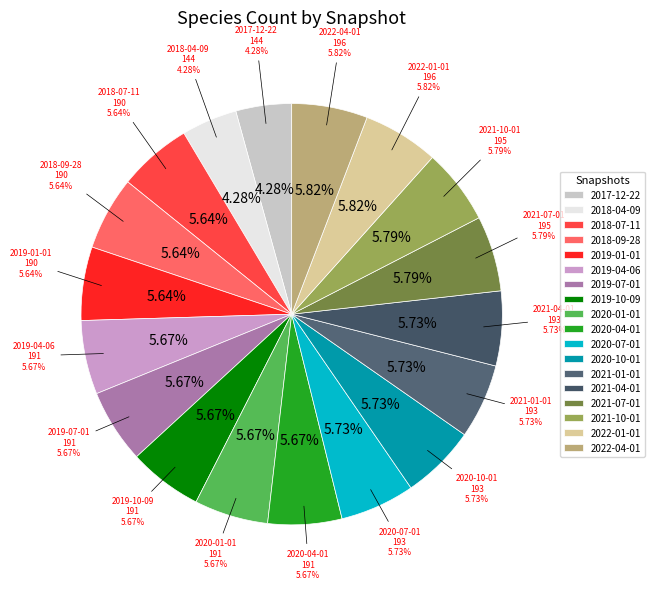

Do 2020-01-01 and 2021-07-01 together represent more than half of the pie?

No